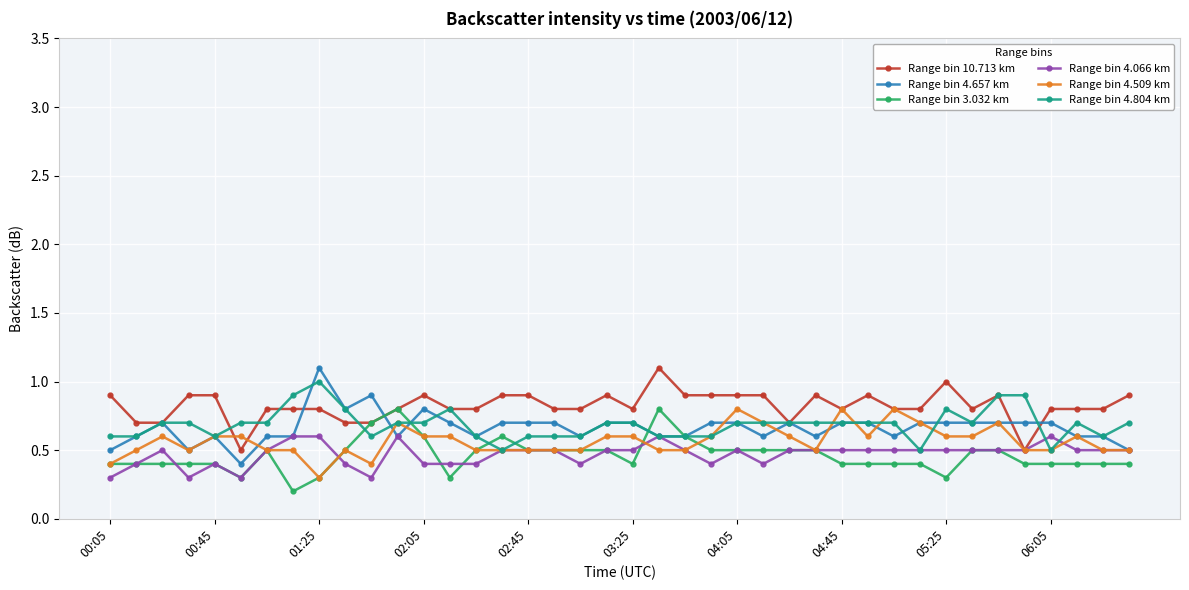

What is the highest value of the Range bin 4.804 km series?

1.0